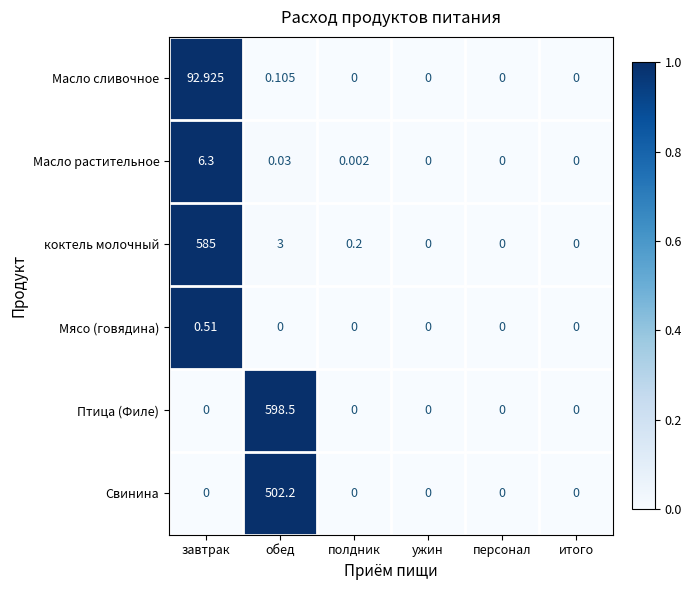

At which category is the sum across all series the highest?

обед